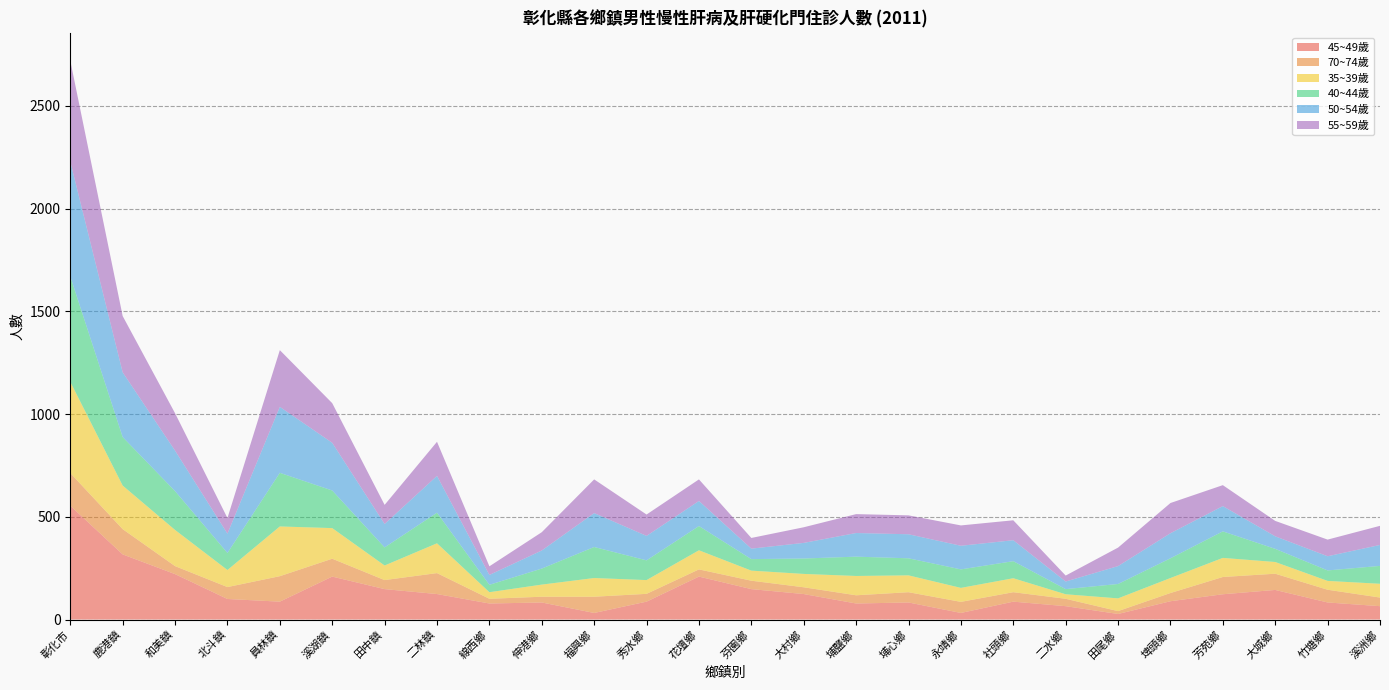

Is it true that 45~49歲 equals 248 at 芬園鄉?

False